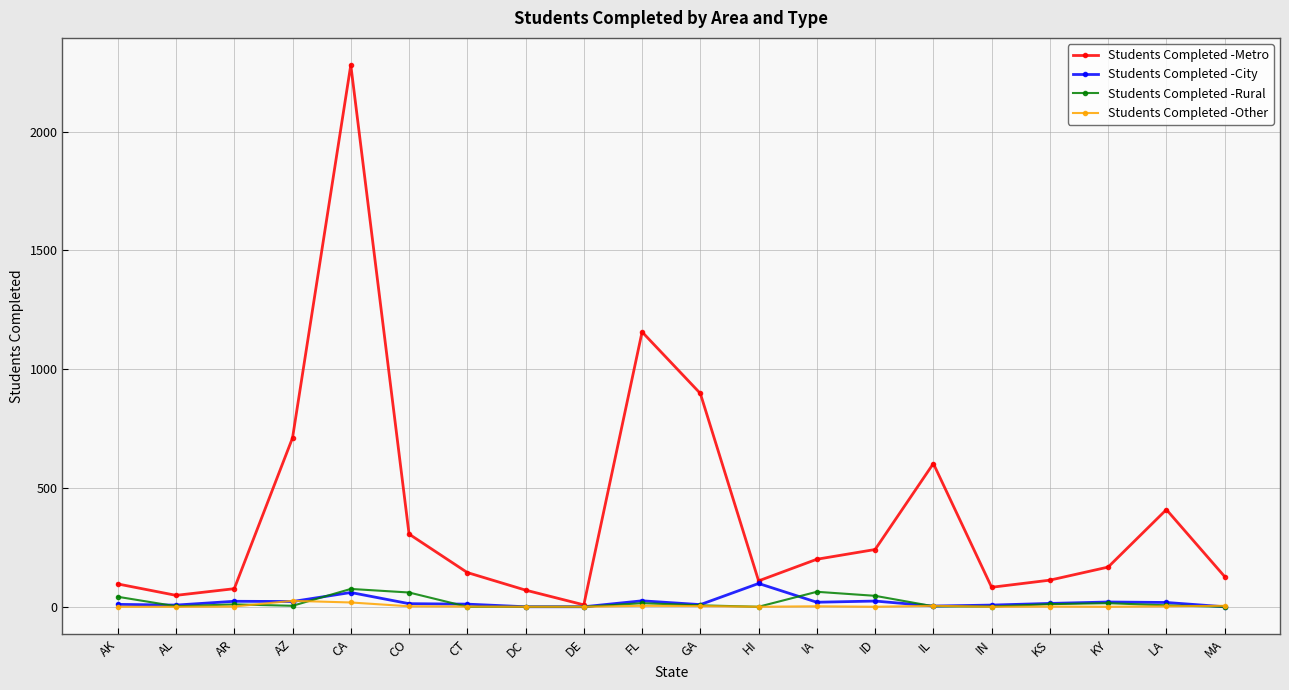

Which series has the largest range (max minus min)?

Students Completed -Metro